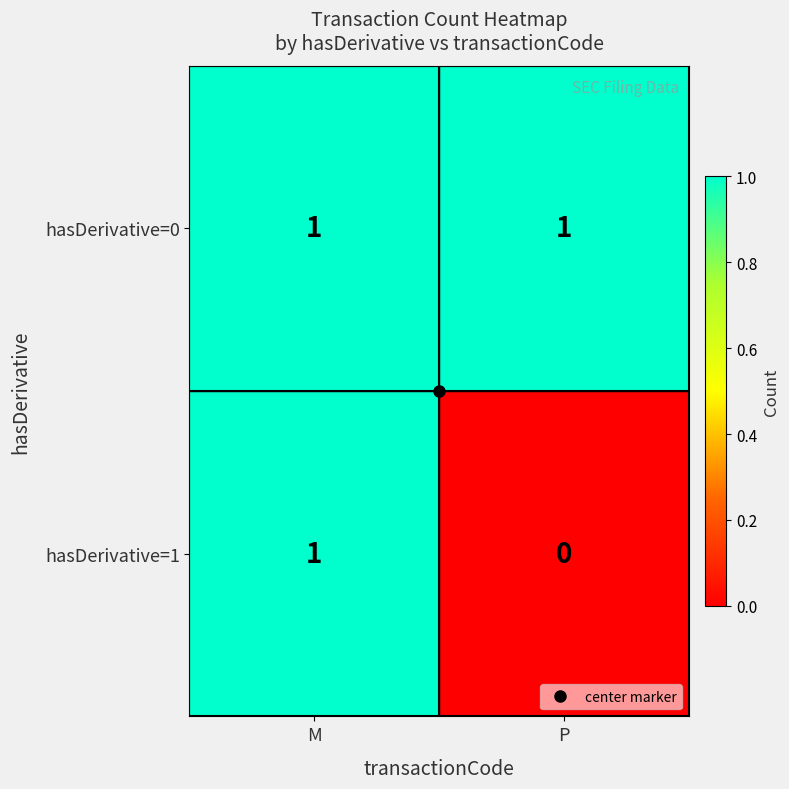

Which category has the highest value in the hasDerivative=1 series?

M